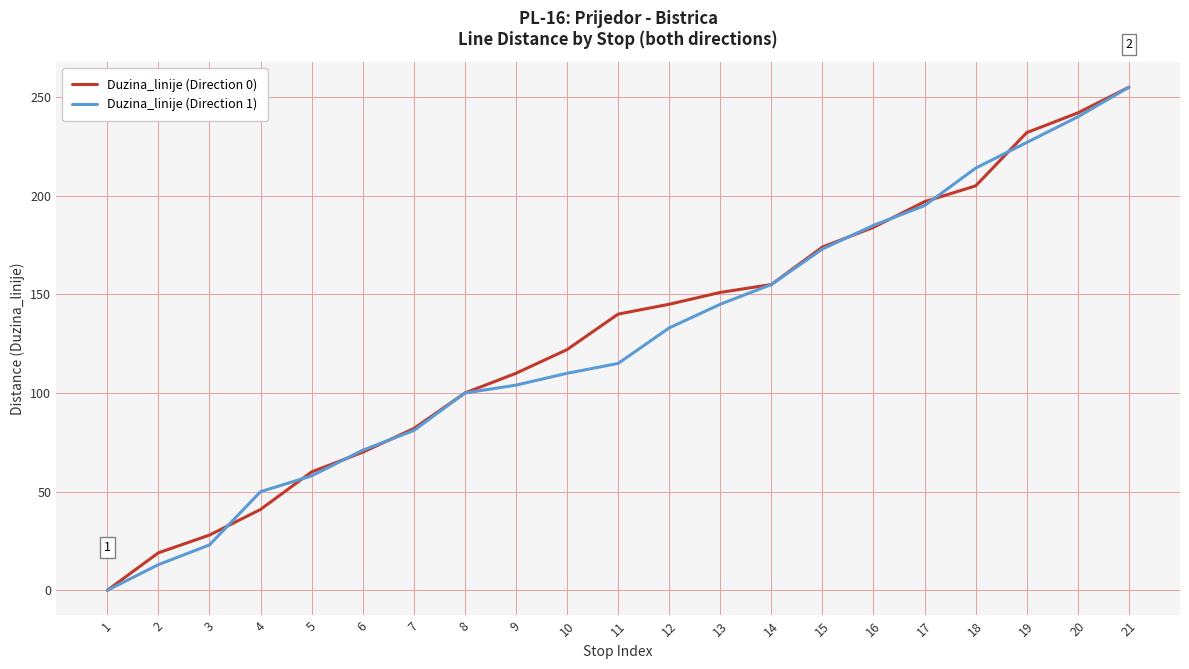

The value of Duzina_linije (Direction 0) at 17 is 69. True or false?

False